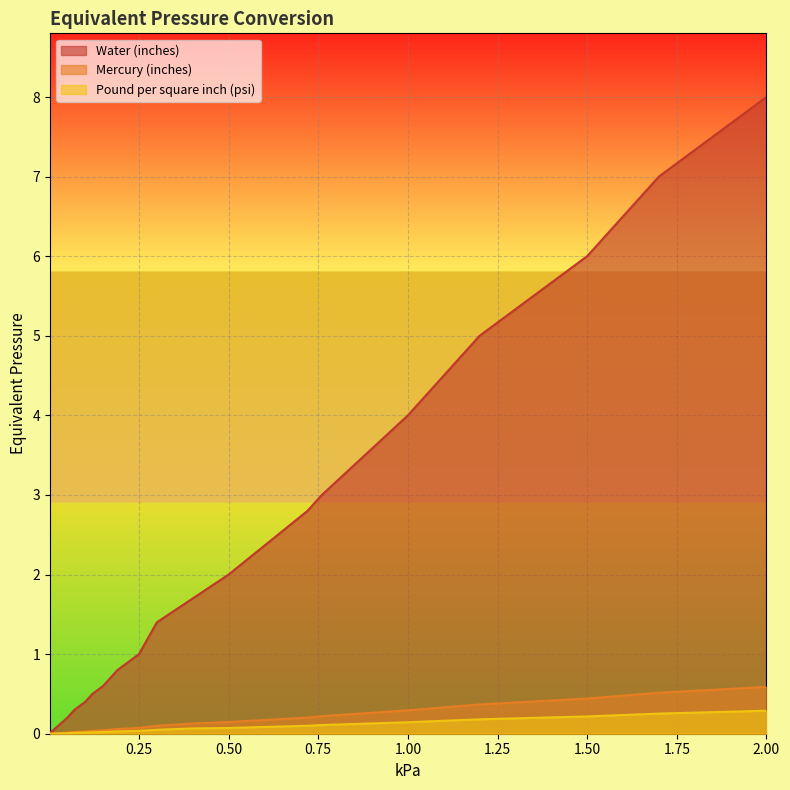

Is it true that Mercury (inches) equals 0.1 at 0.25?

False